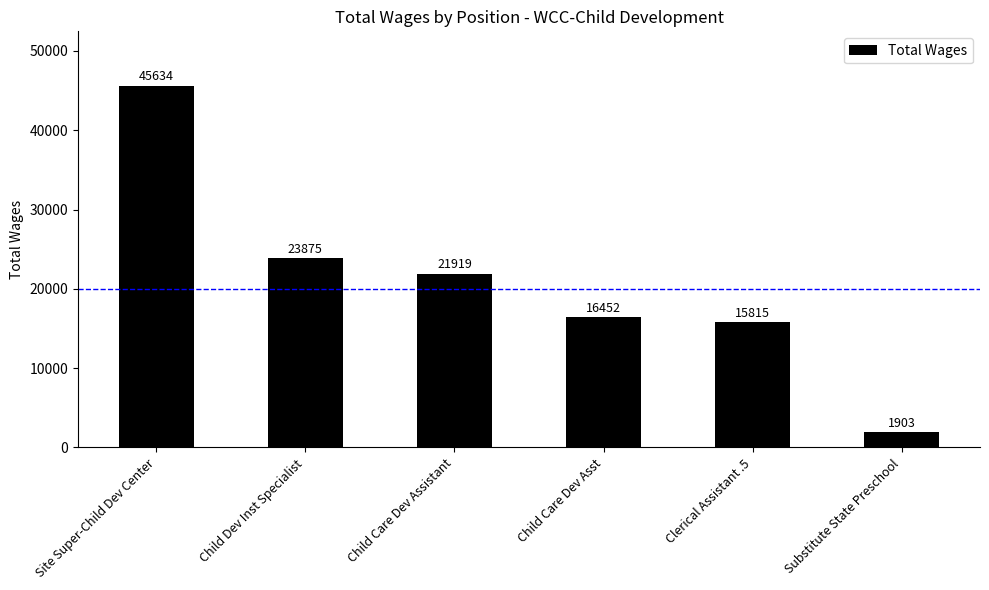

Reading left to right, transcribe all the data shown in this chart.

Site Super-Child Dev Center=45634	Child Dev Inst Specialist=23875	Child Care Dev Assistant=21919	Child Care Dev Asst=16452	Clerical Assistant .5=15815	Substitute State Preschool=1903